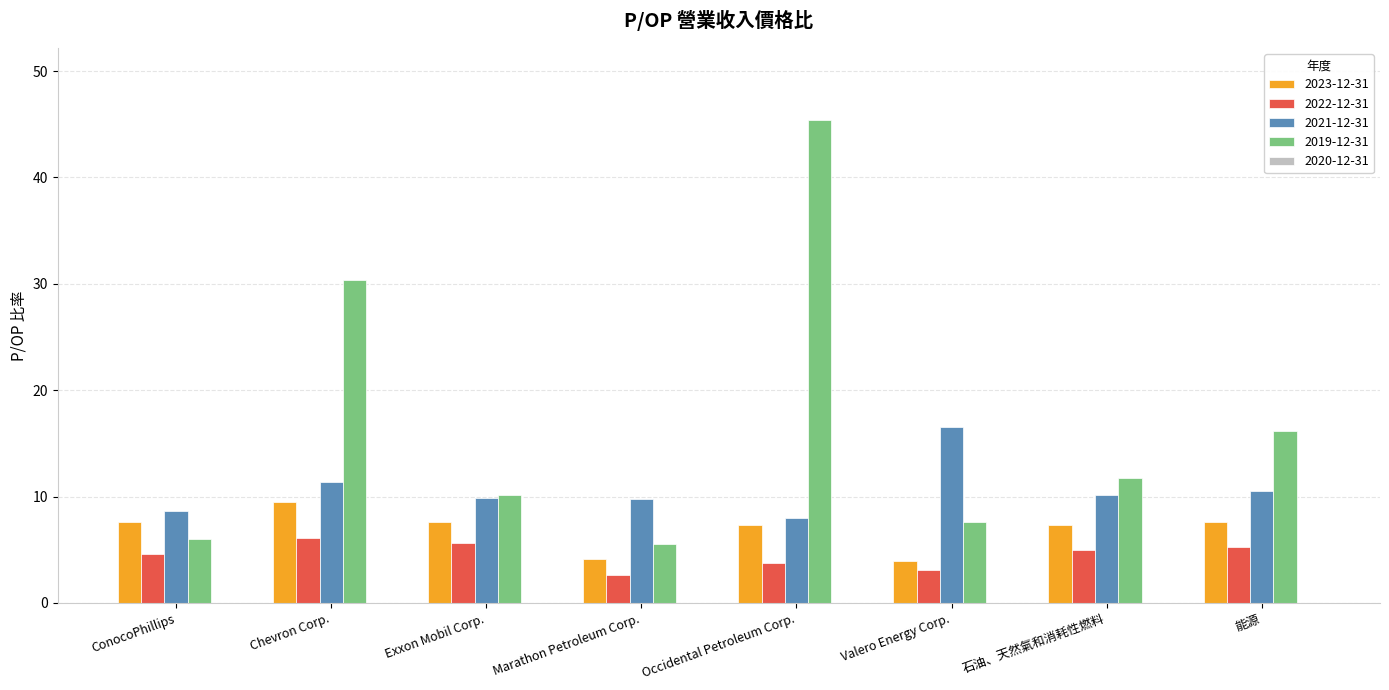

What is the sum of the 2022-12-31 values at 能源 and ConocoPhillips?

9.8